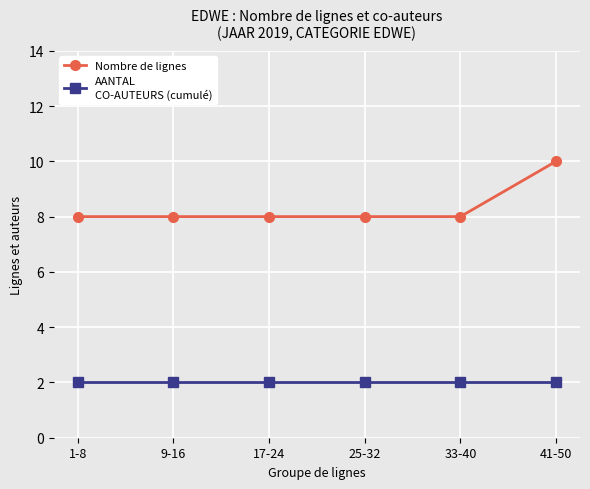

At which category does the chart reach its peak across all series?

41-50